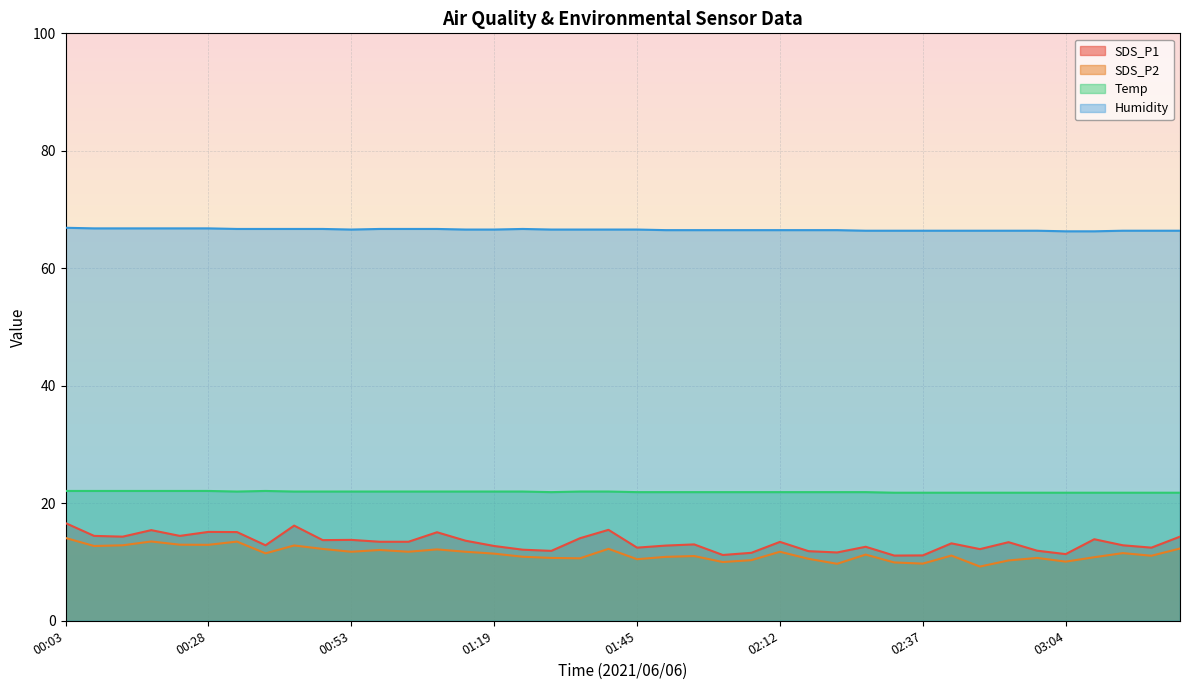

The value of Humidity at 02:06 is 26.1. True or false?

False